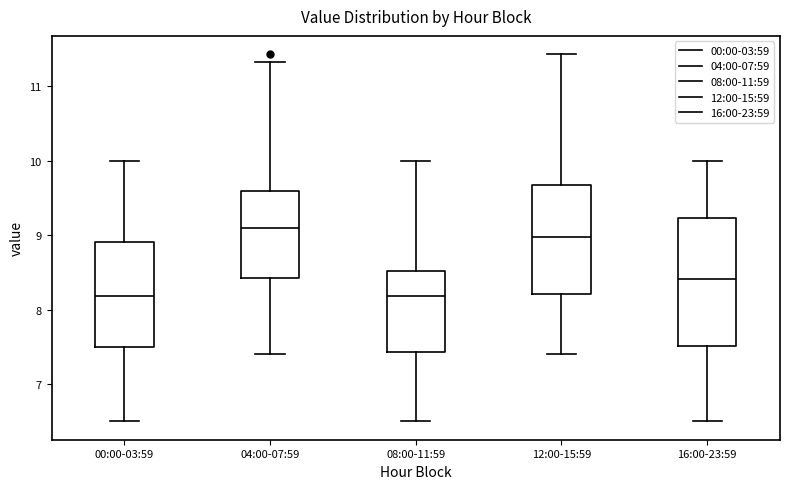

Comparing the boxes themselves (not the whiskers), which one is the tallest?

16:00-23:59